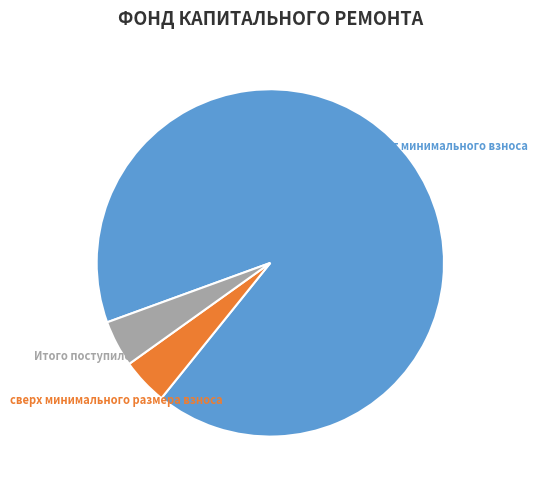

Which slice is the largest?

за счет минимального взноса